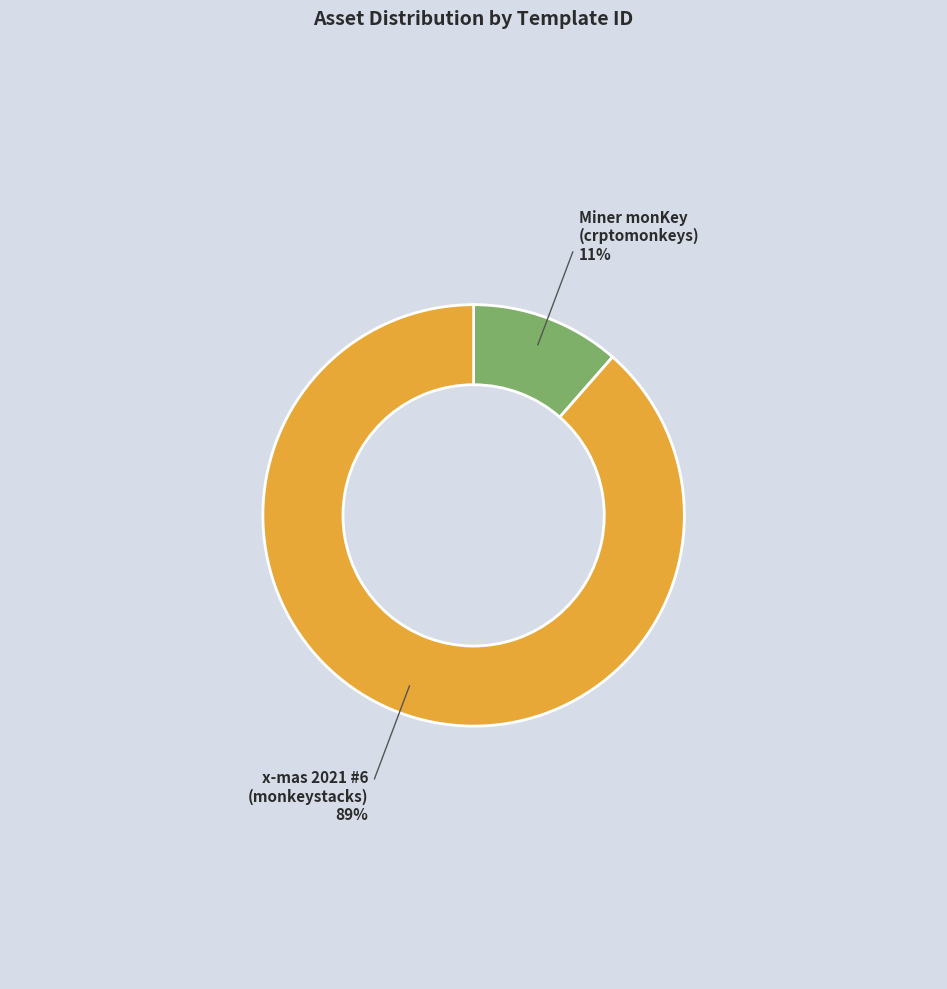

Is there a majority slice in this chart?

Yes